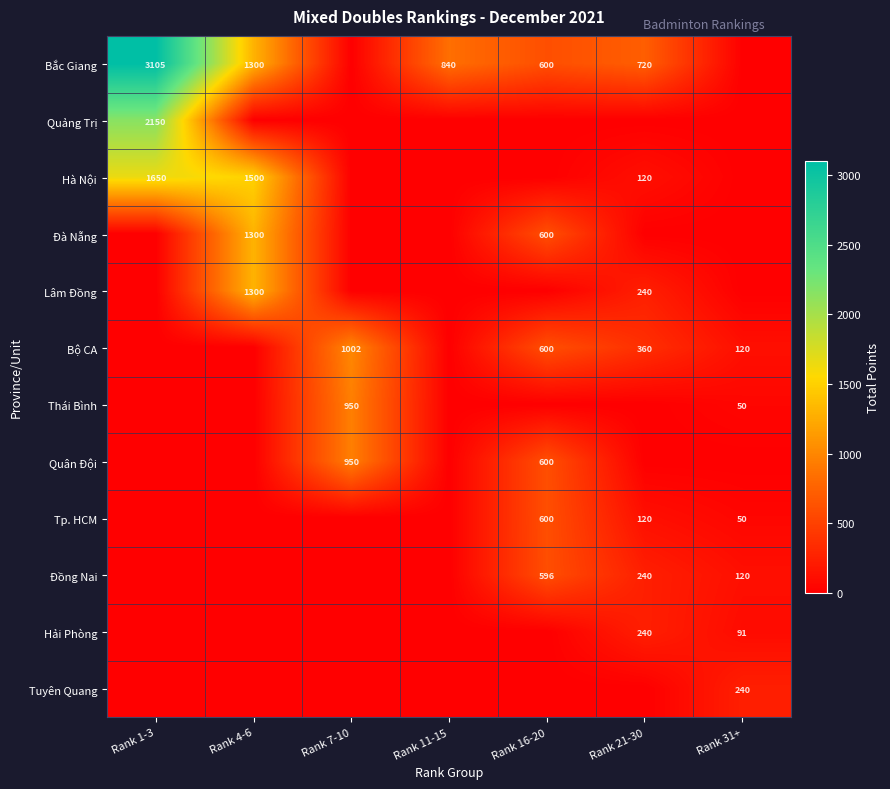

The value of Quân Đội at Rank 7-10 is 1682. True or false?

False